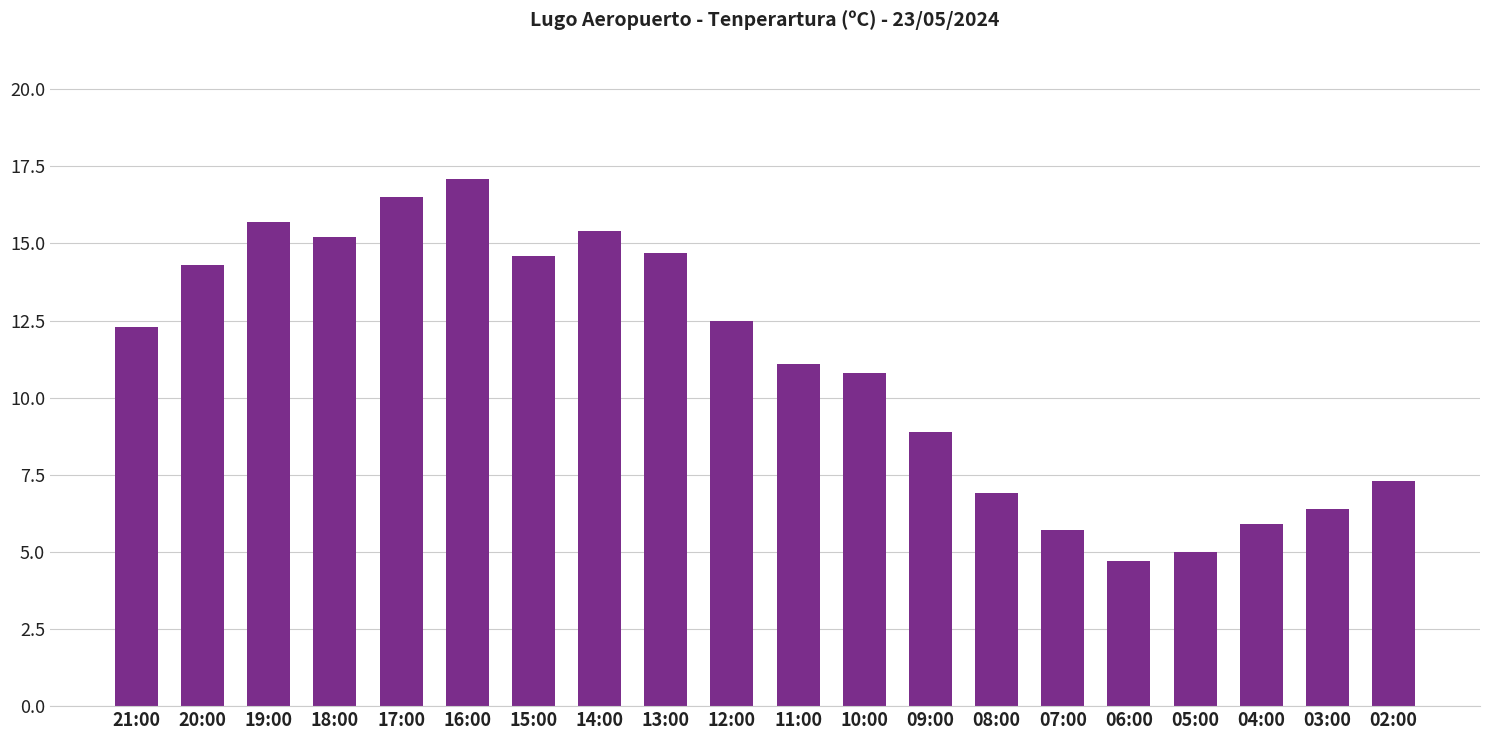

What is the difference between the maximum and minimum values?

12.4